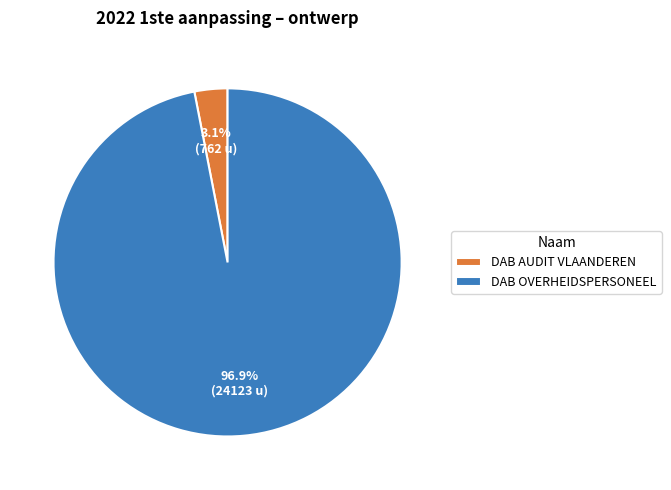

To the nearest percent, what is the average slice percentage?

50%